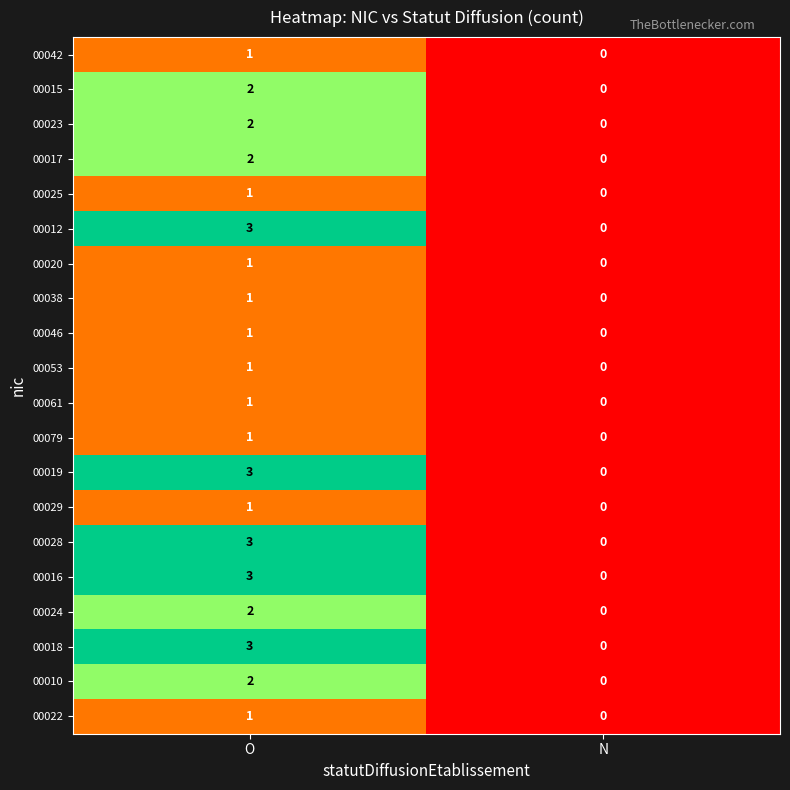

Rank the categories by 00020 value from highest to lowest.

O, N